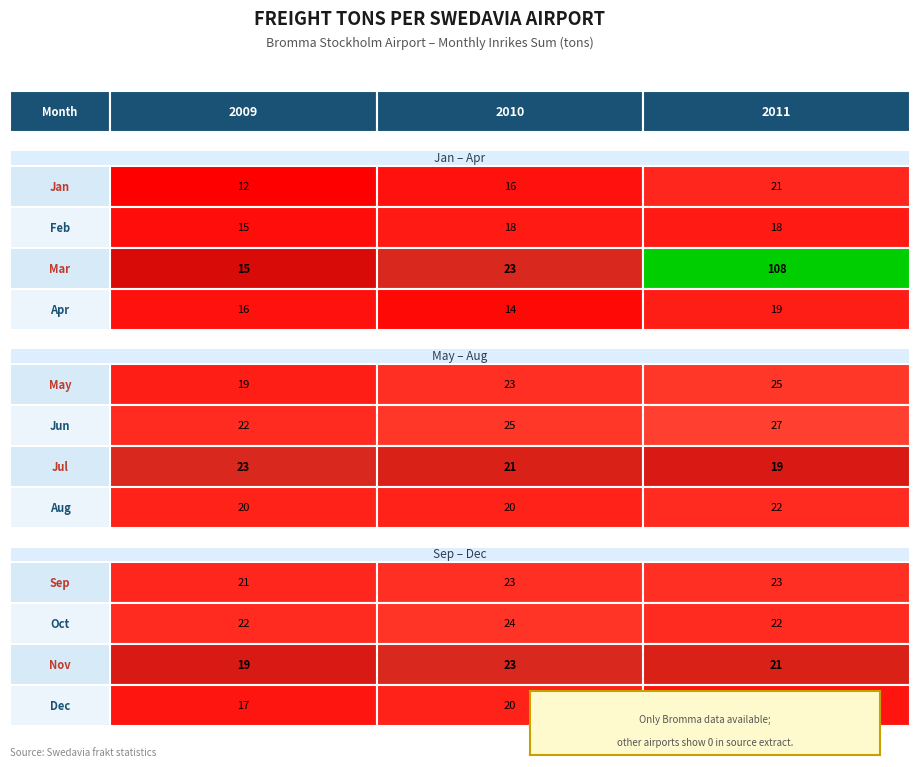

The Bromma series shows 16 at 1. True or false?

True